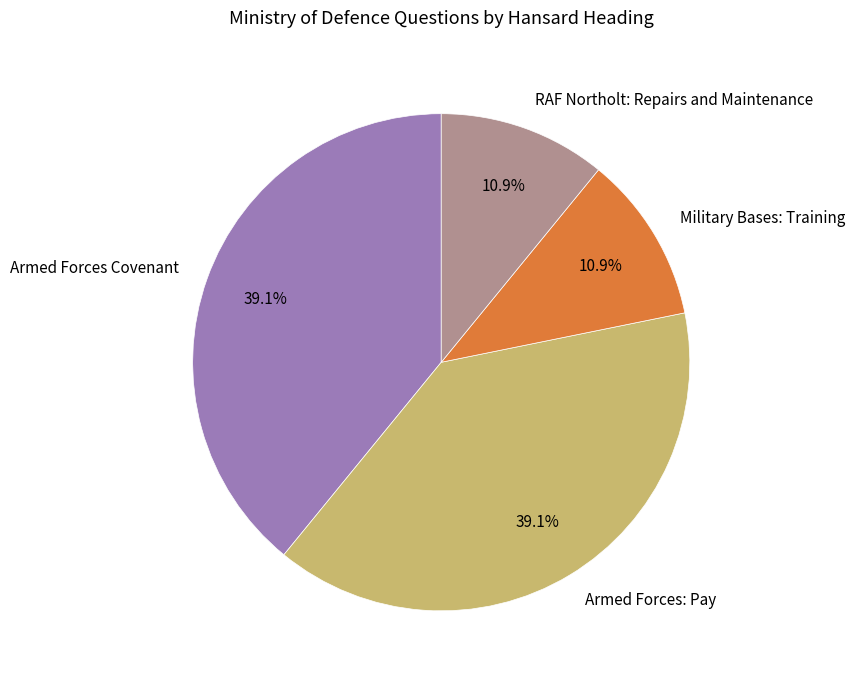

To the nearest percent, what percentage of the pie is Armed Forces: Pay?

39%